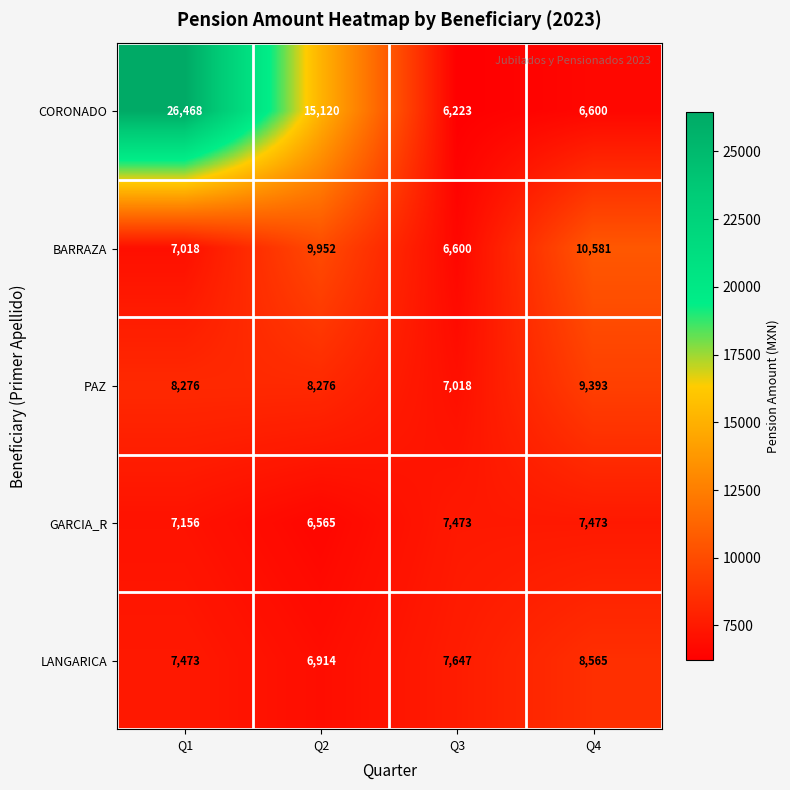

The value of PAZ at Q3 is 11424. True or false?

False